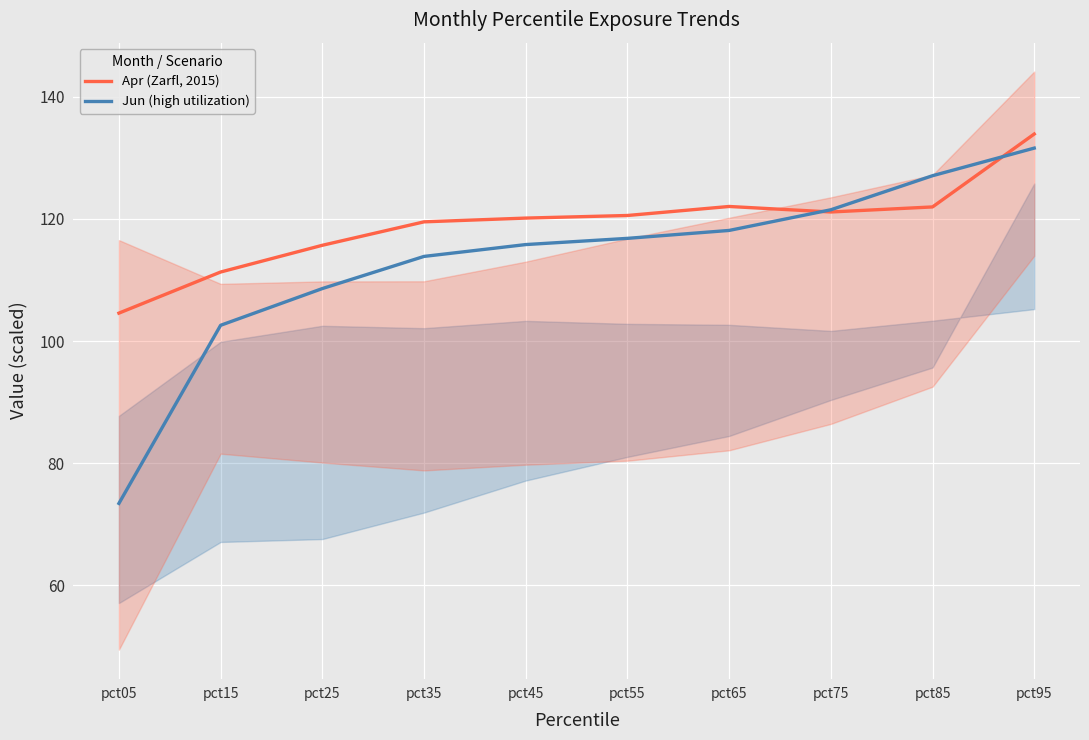

At which category does the chart reach its minimum across all series?

pct05